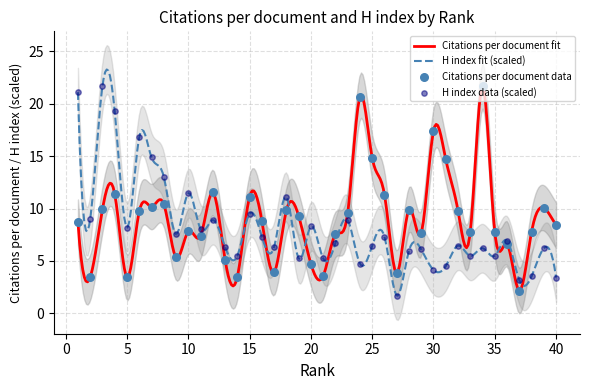

Which series contains the lowest Y value?

H index